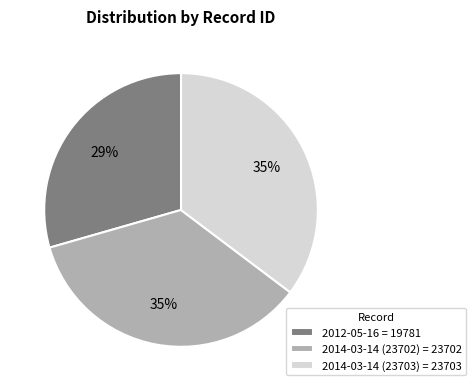

To the nearest percent, what is the difference between the largest and smallest slice percentages?

6%